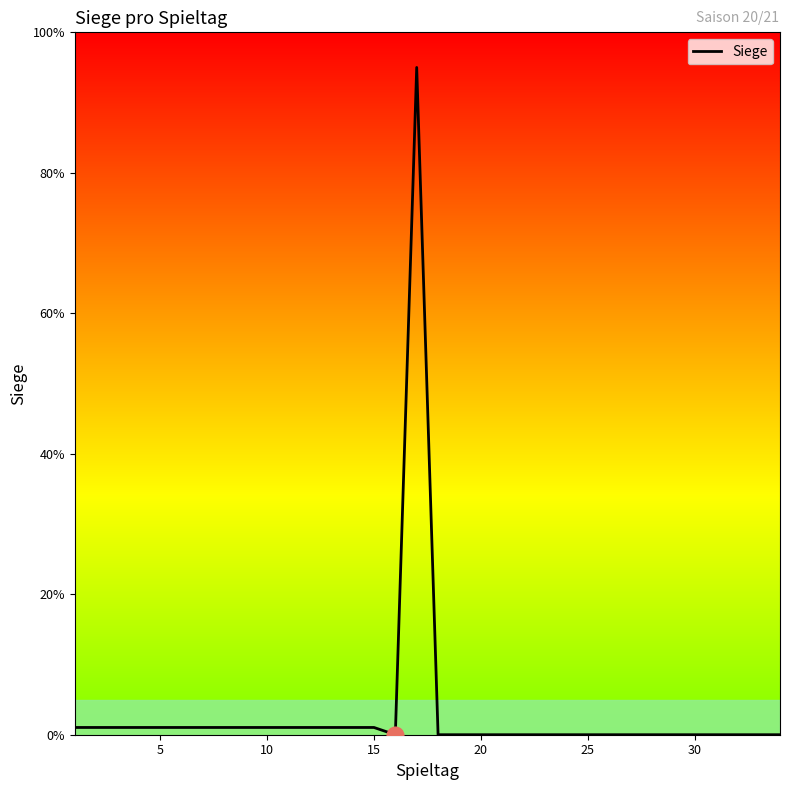

What is the difference between the maximum and minimum values?

95.0